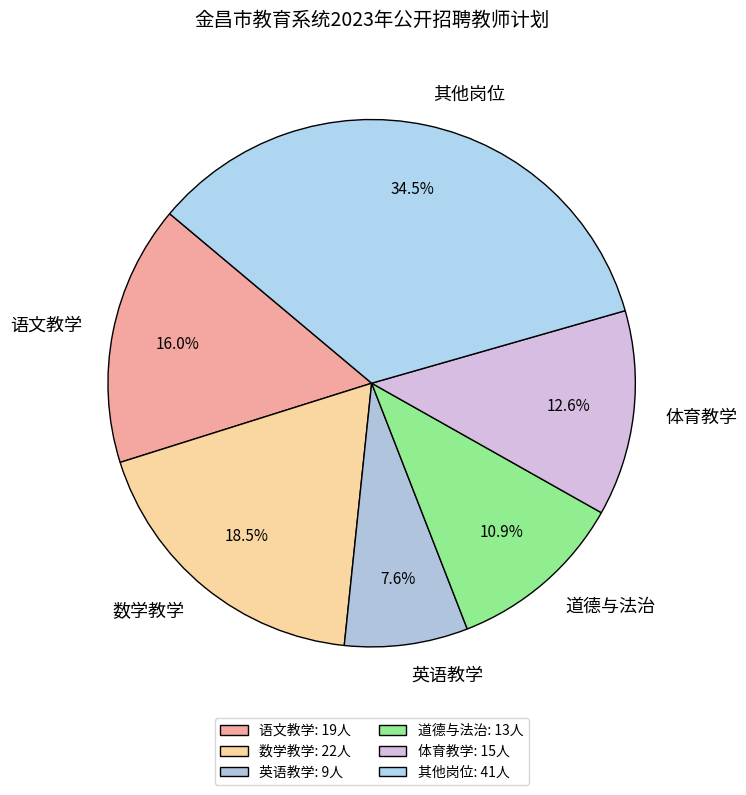

To the nearest percent, what is the difference between the largest and smallest slice percentages?

27%